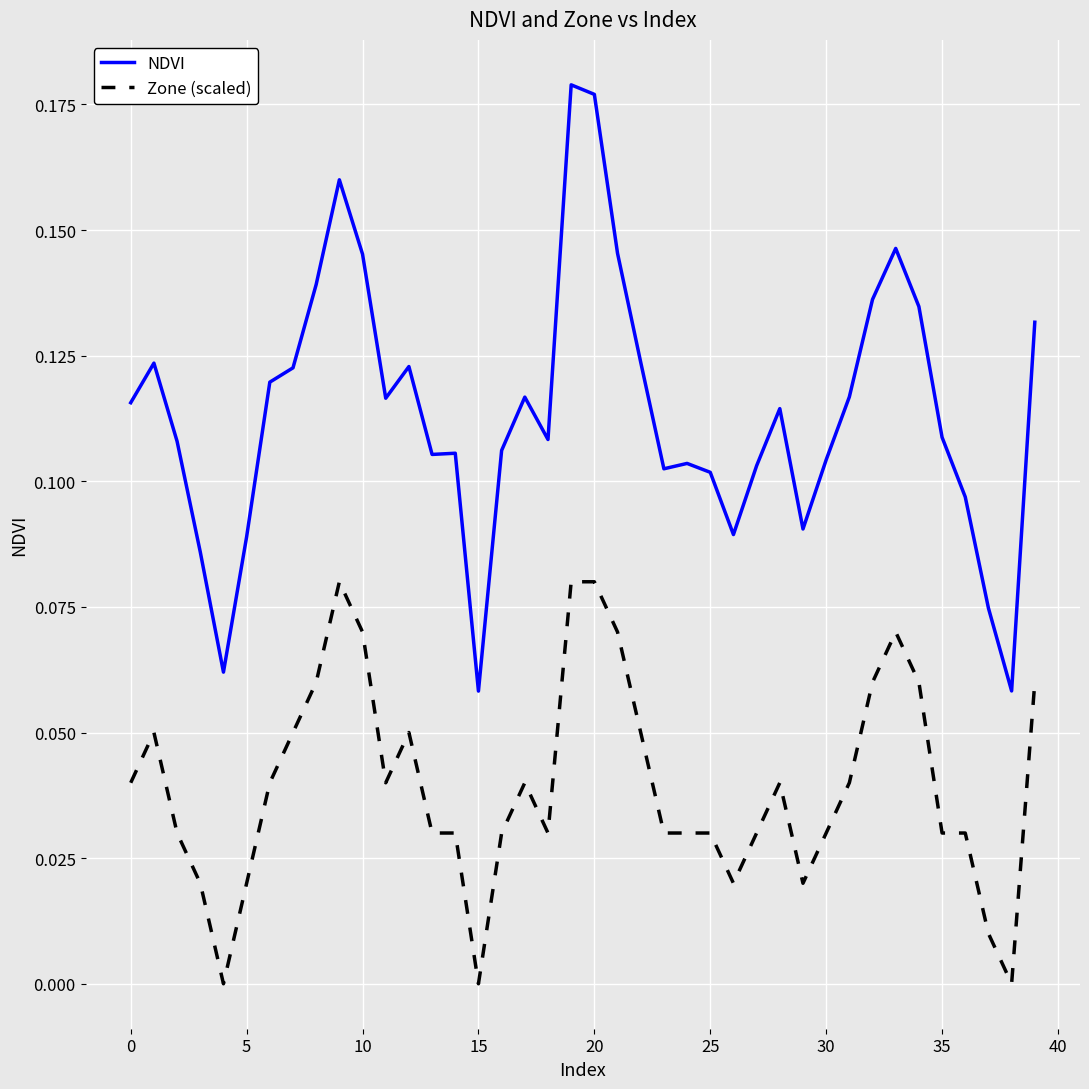

List the series in order of their overall mean, lowest first.

Zone (scaled), NDVI